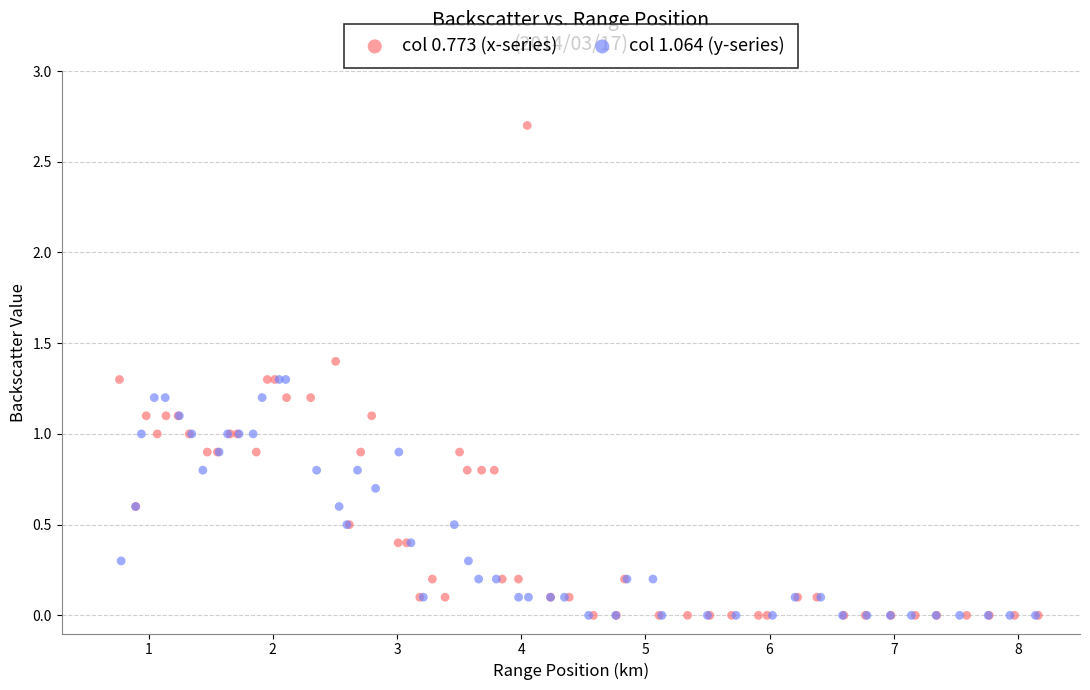

Which series contains the highest Y value?

col 0.773 (x-series)